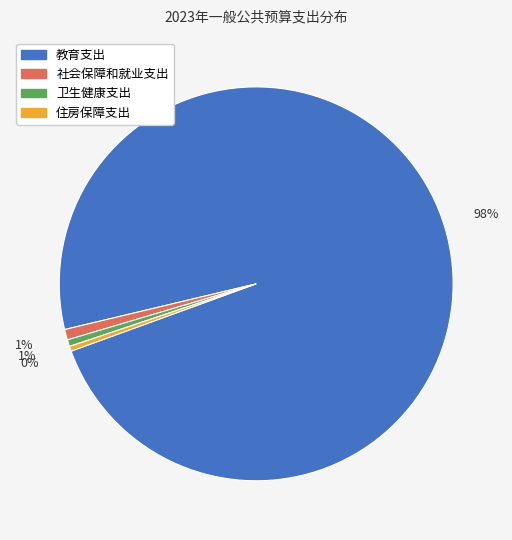

Do 卫生健康支出 and 住房保障支出 together represent more than half of the pie?

No